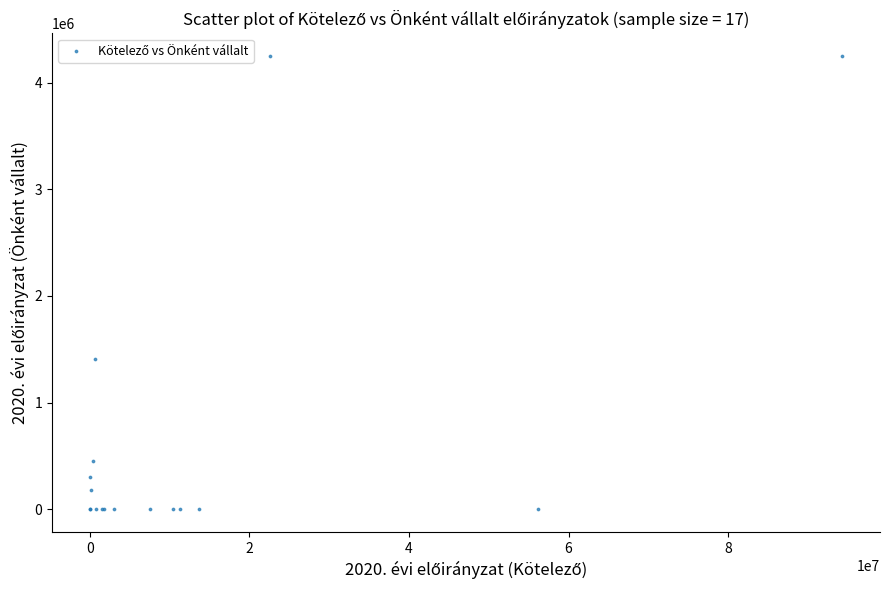

What Y value in the scatter plot is closest to 2125000?

1408254